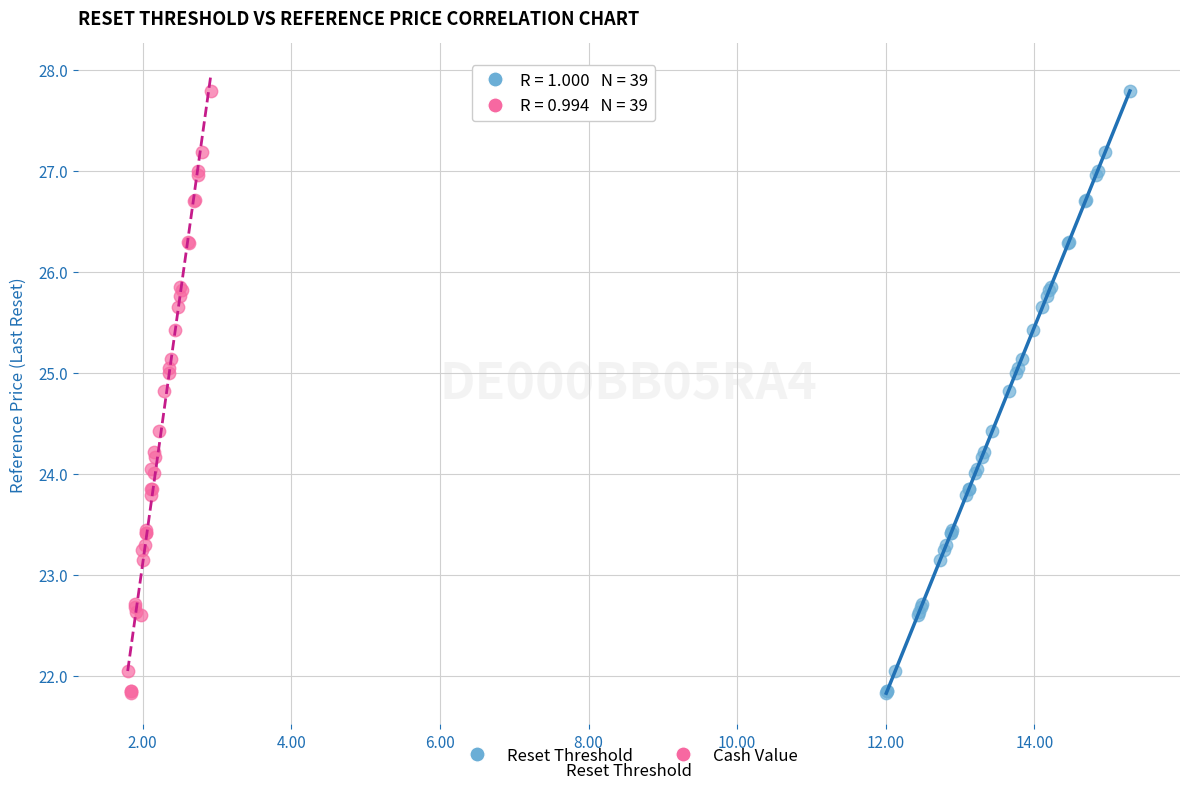

What are all the series names shown in the legend?

Reset Threshold, Cash Value